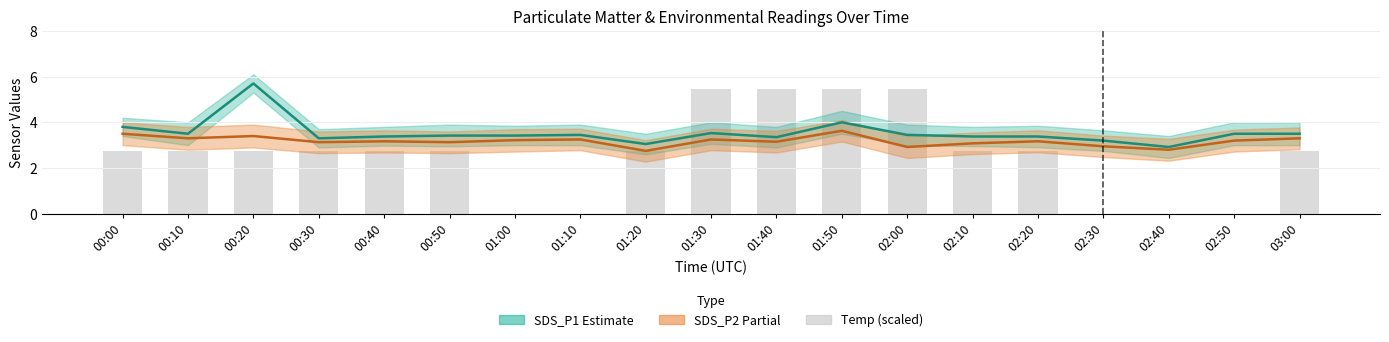

Are the bars horizontal?

No